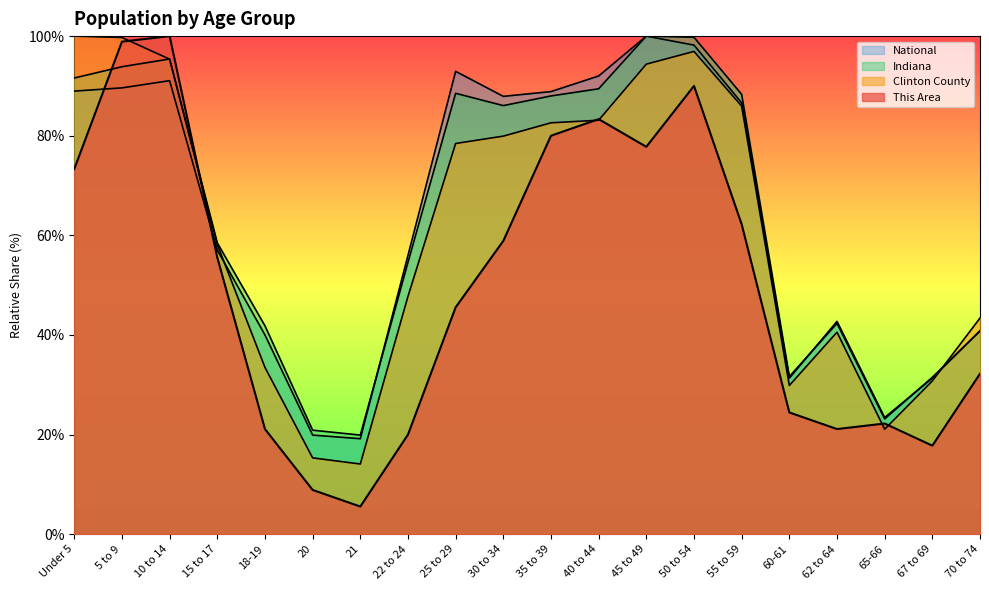

The Indiana series shows 31.7 at 60-61. True or false?

True